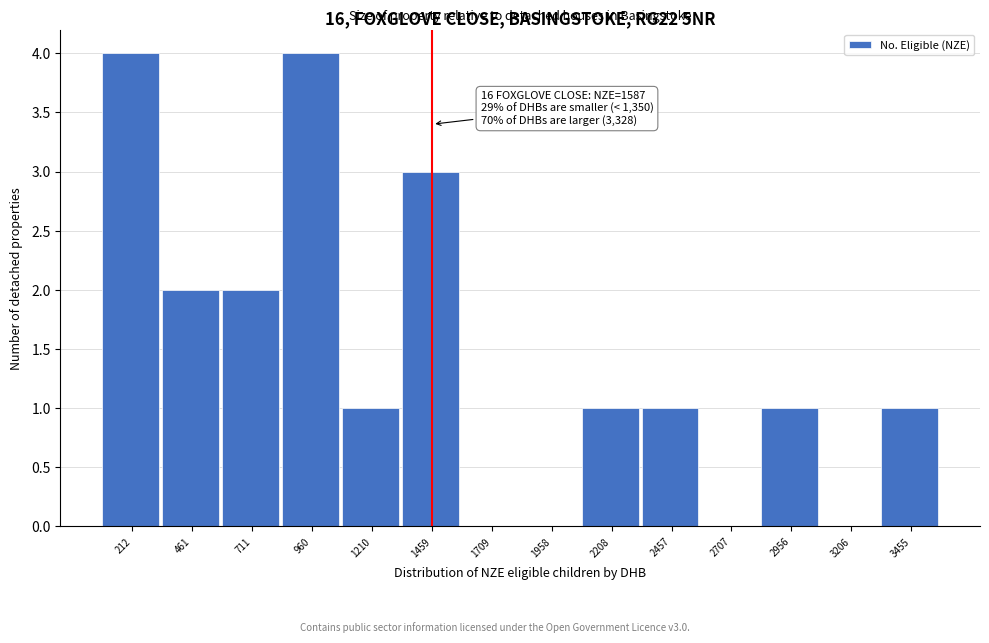

Reading left to right, what are all the values shown in this chart?

212=4	461=2	711=2	960=4	1210=1	1459=3	1709=0	1958=0	2208=1	2457=1	2707=0	2956=1	3206=0	3455=1